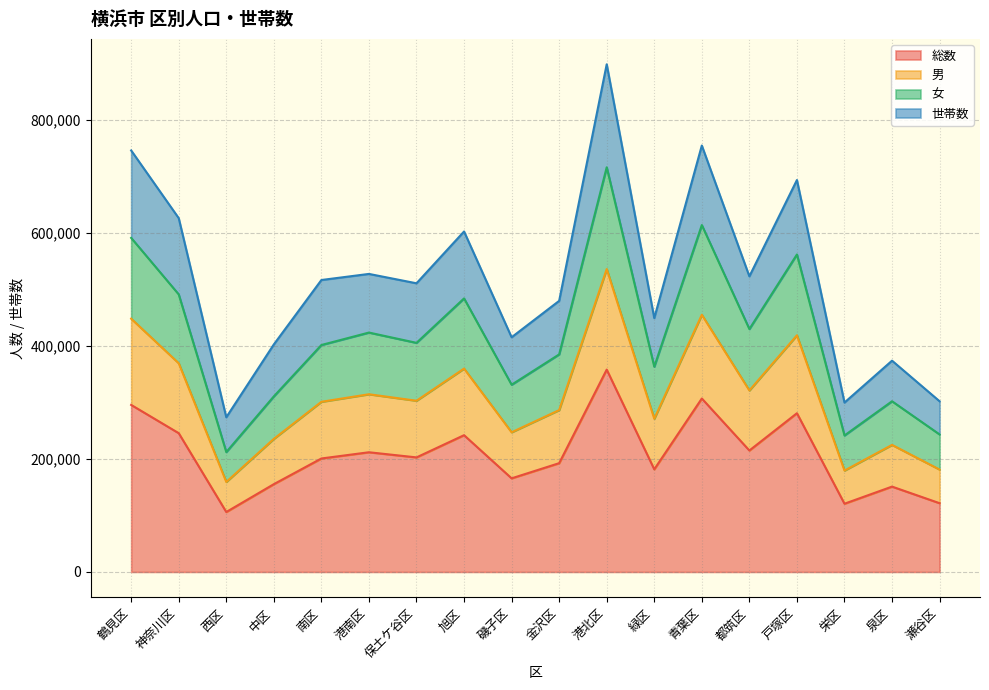

What position from the right is 西区?

16